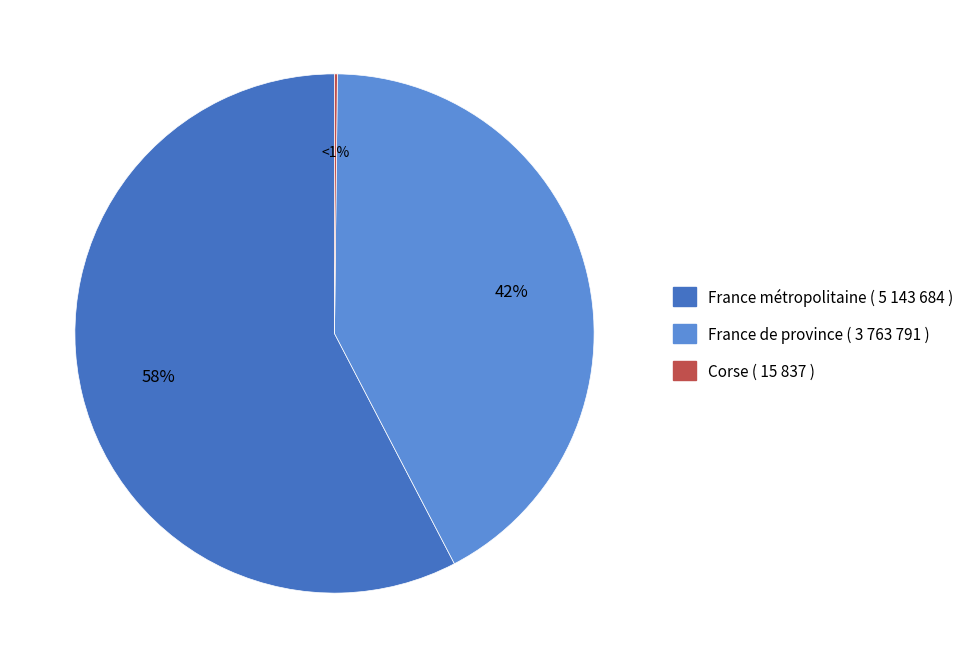

Count the number of slices in the pie.

3